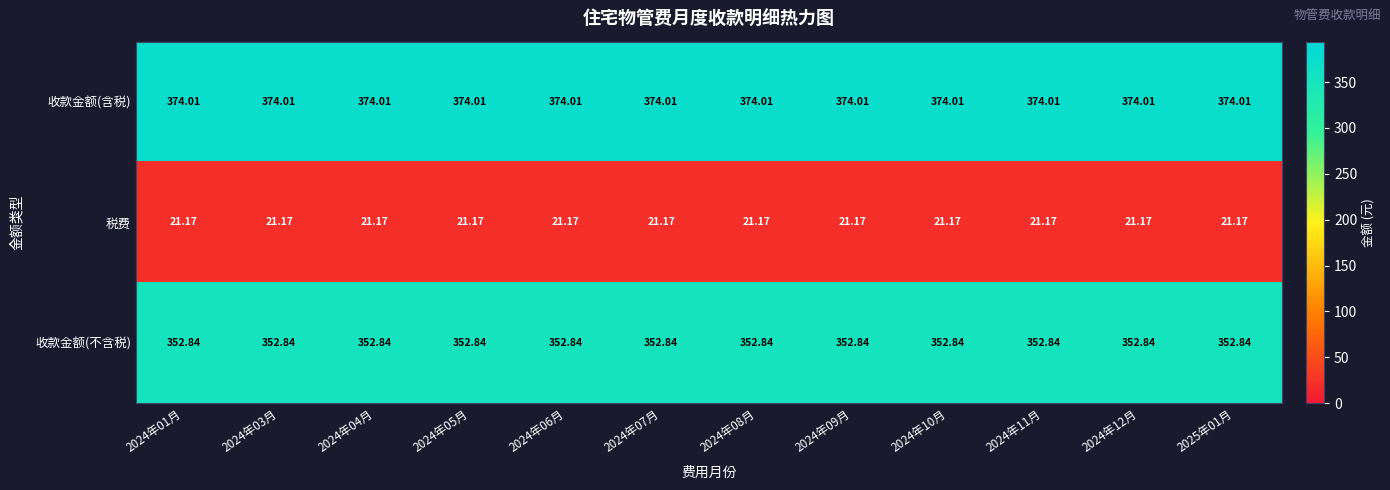

Is the value of 税费 at 2024年06月 greater than the value of 收款金额(含税) at 2024年03月?

No